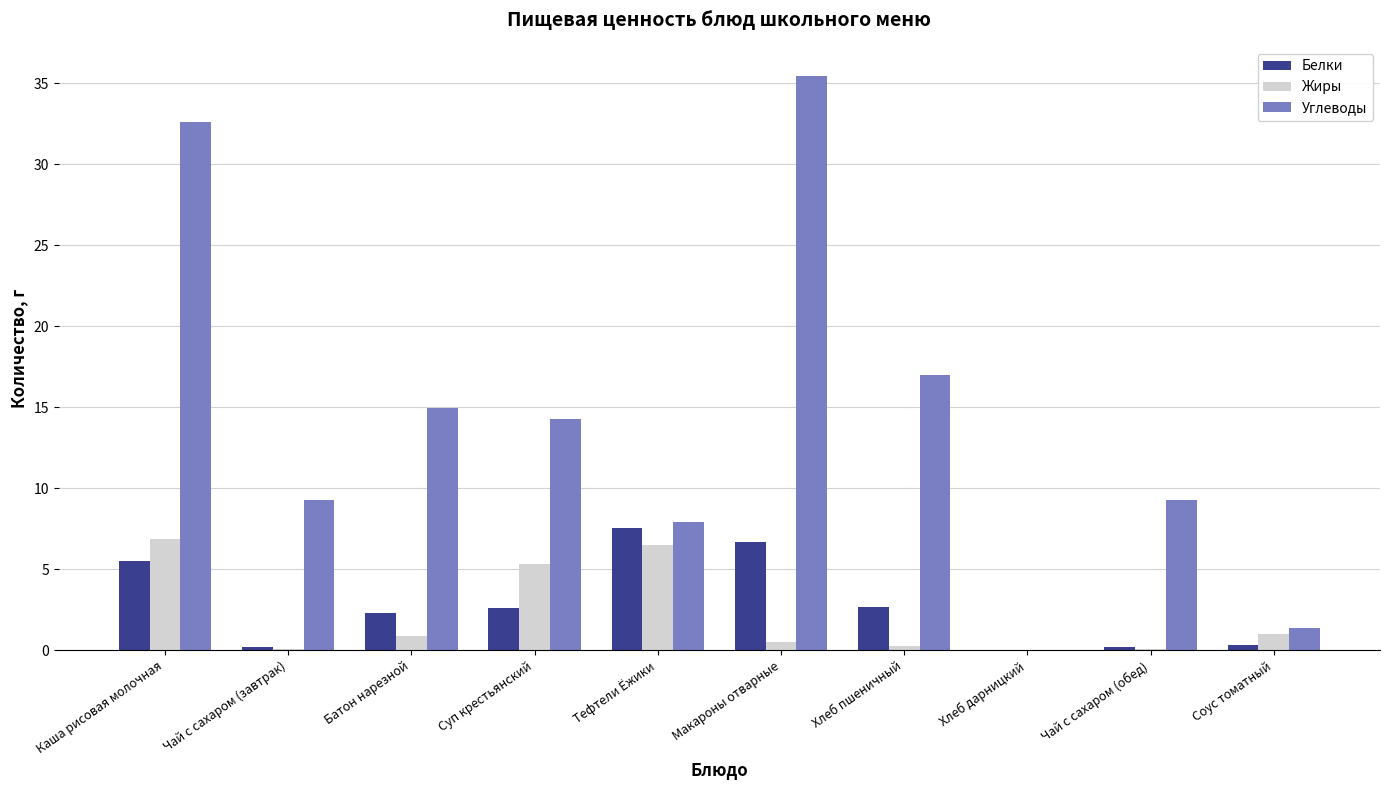

Read the Жиры value at Тефтели Ёжики.

6.5